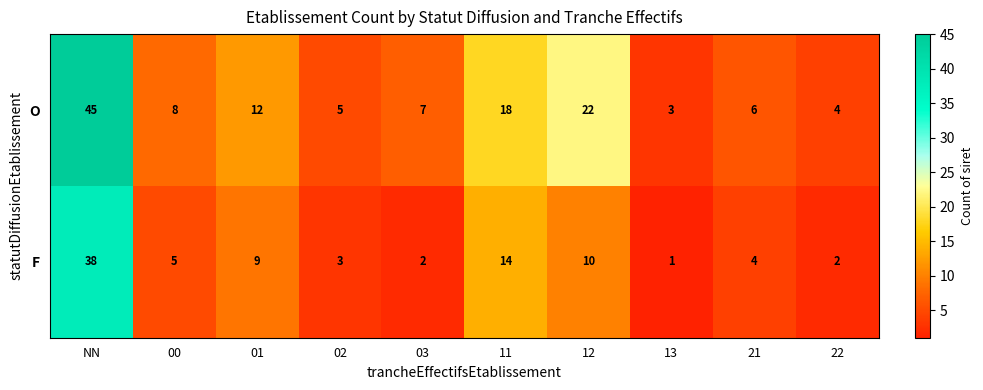

Reading left to right, extract all data points from this chart.

O: 45	8	12	5	7	18	22	3	6	4
F: 38	5	9	3	2	14	10	1	4	2